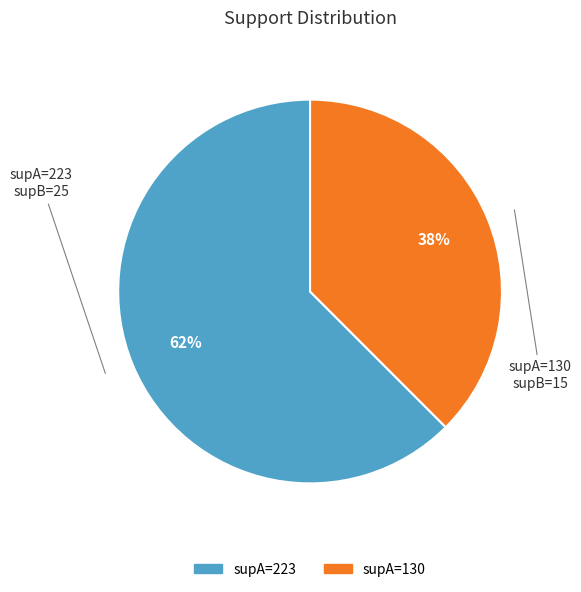

How many slices are in this pie chart?

2